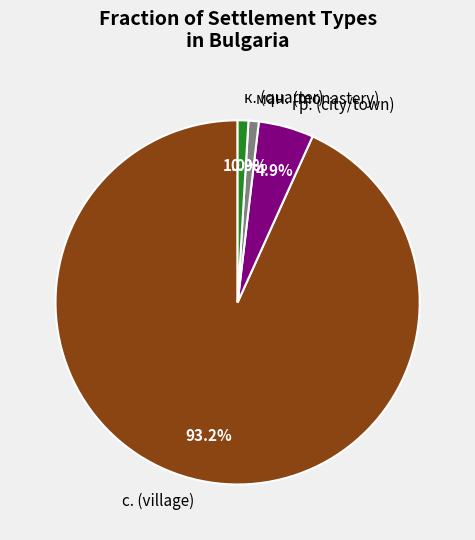

Which has a higher value, ман. (monastery) or гр. (city/town)?

гр. (city/town)